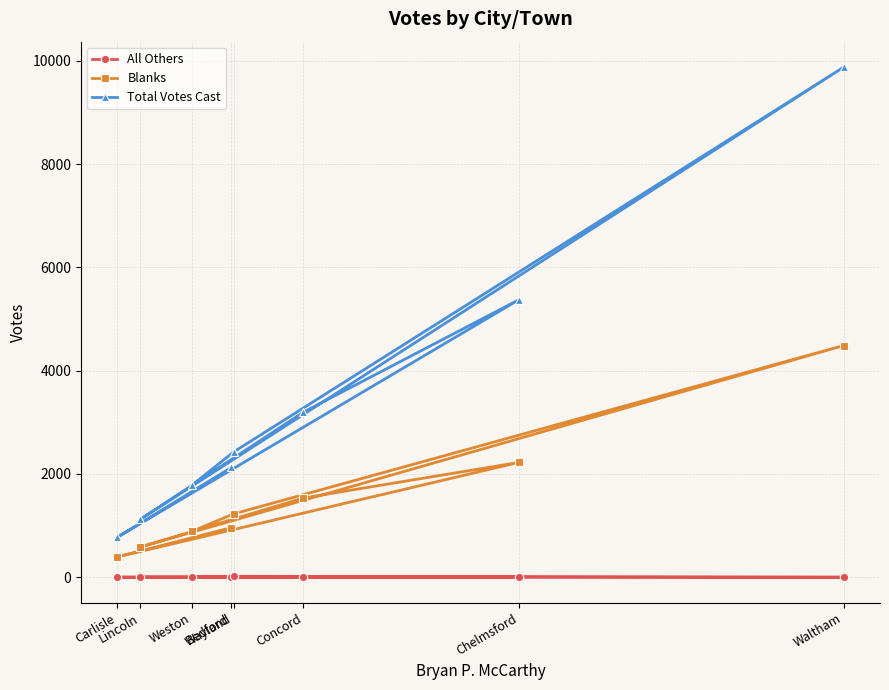

What is the total value across all series at Weston?

2681